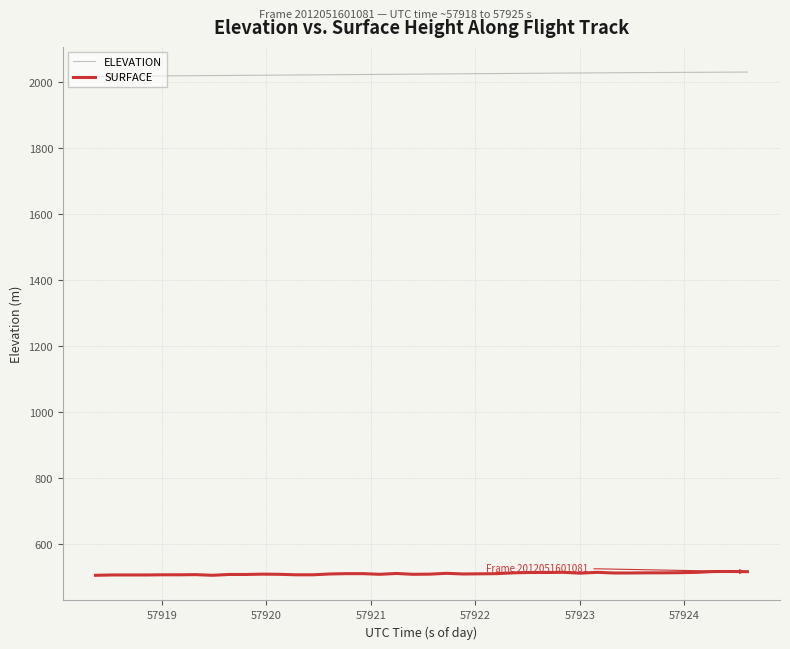

How many categories are shown in the chart?

40